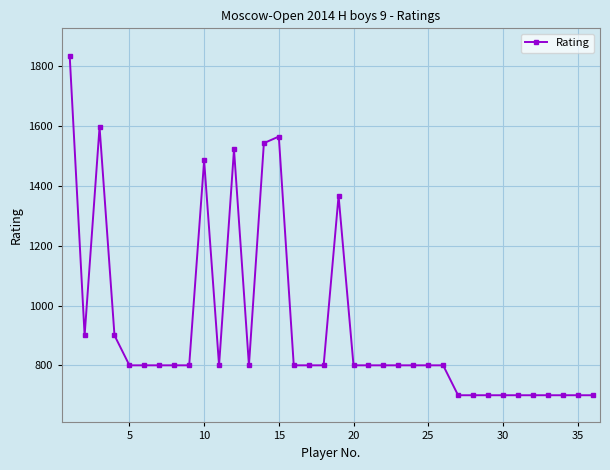

What is the sum of all values?

33315